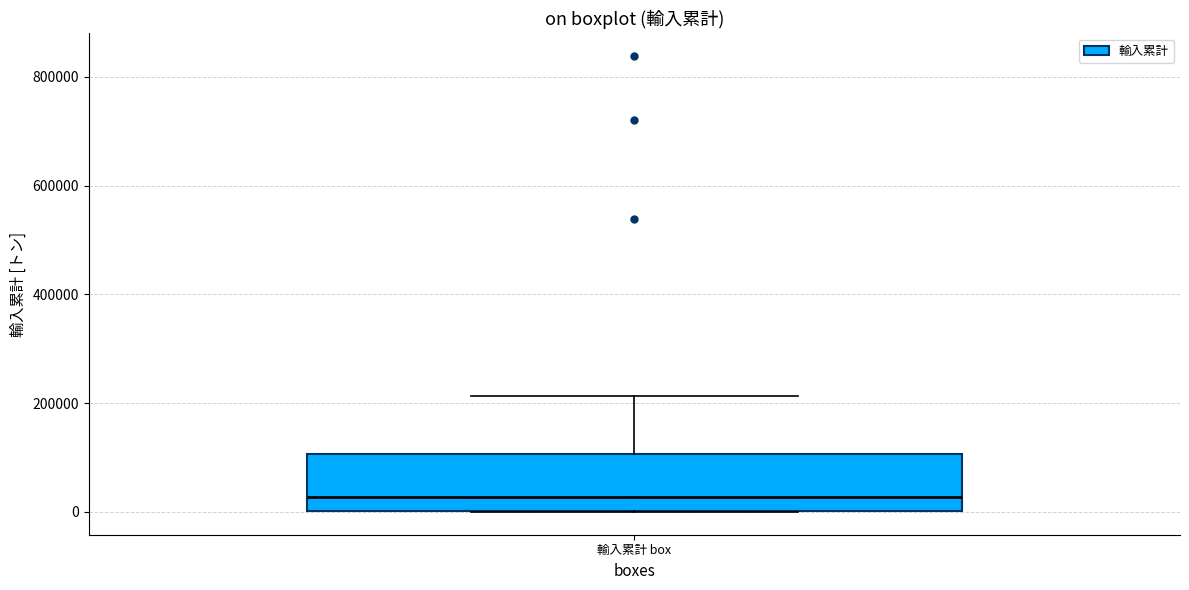

Read this box plot against the y-axis: the position of the median line, the range covered by the box, and the ends of both whiskers. The values are not printed on the chart, so give them approximately, as read against the axis.

median 20000, box 0 to 100000, whiskers 0 to 220000